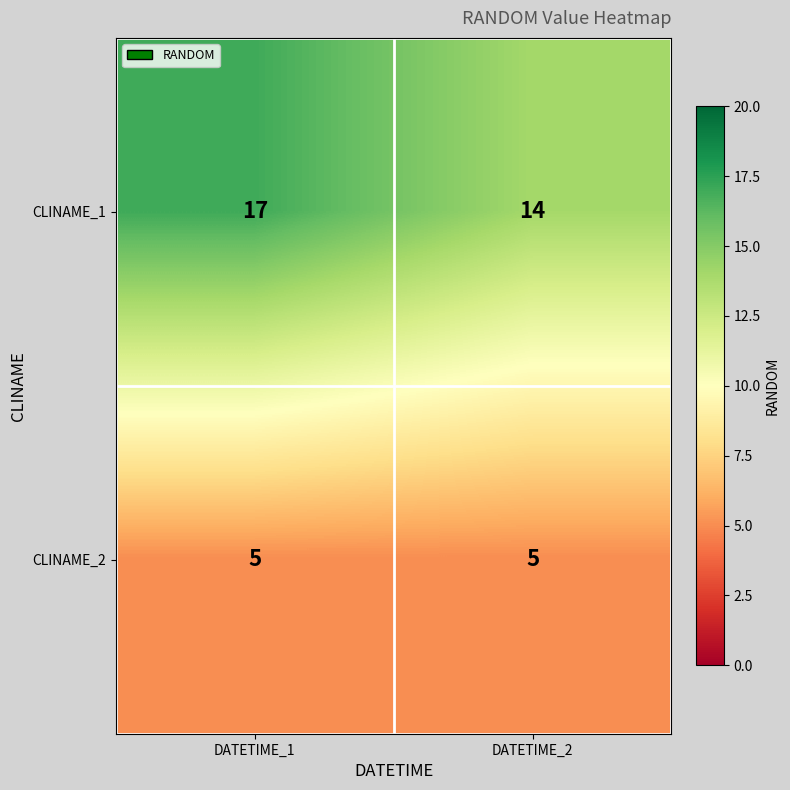

The CLINAME_1 series shows 21 at DATETIME_2. True or false?

False